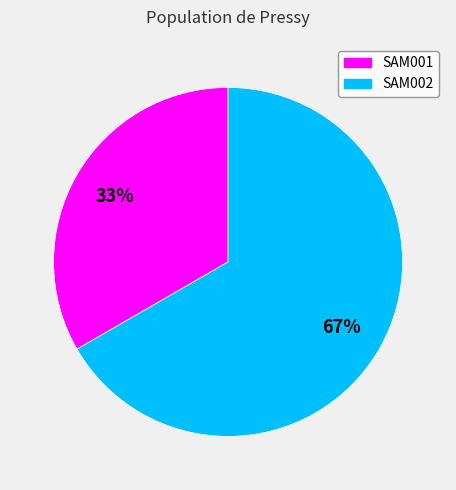

What is the largest slice in the pie chart?

SAM002